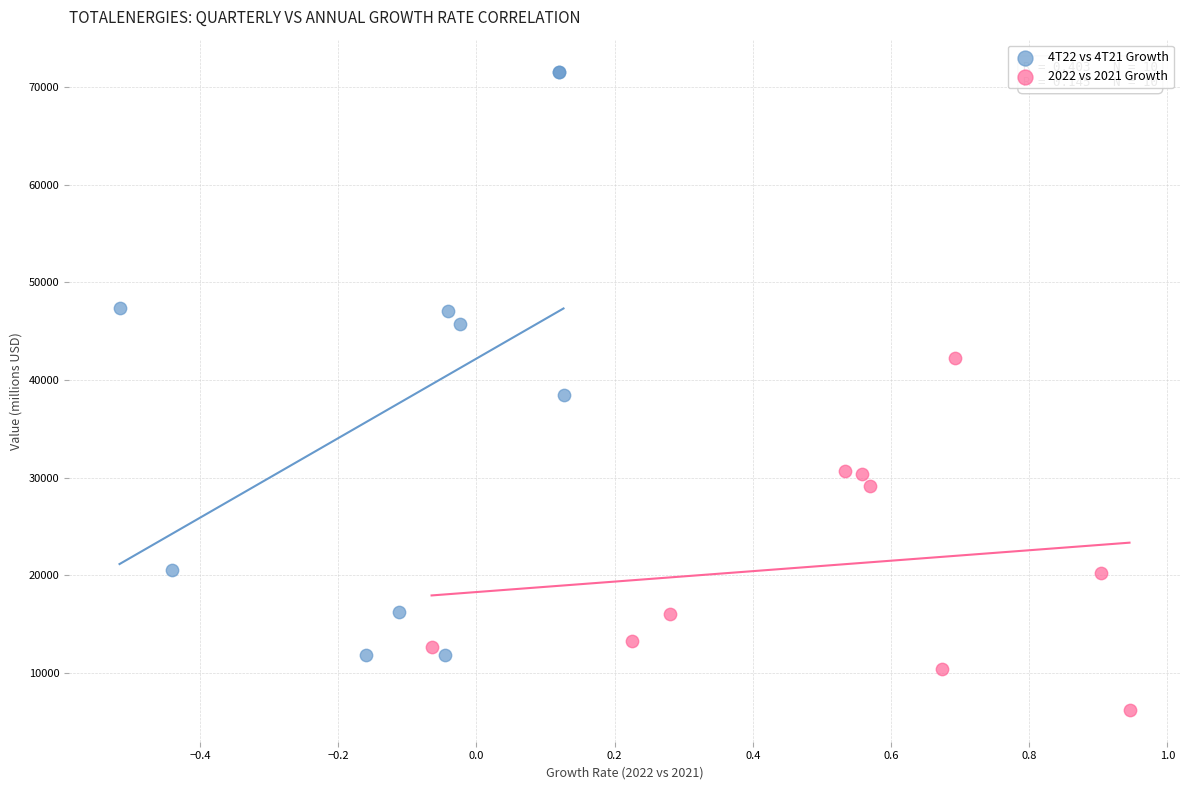

Which series reaches the minimum Y coordinate?

2022 vs 2021 Growth